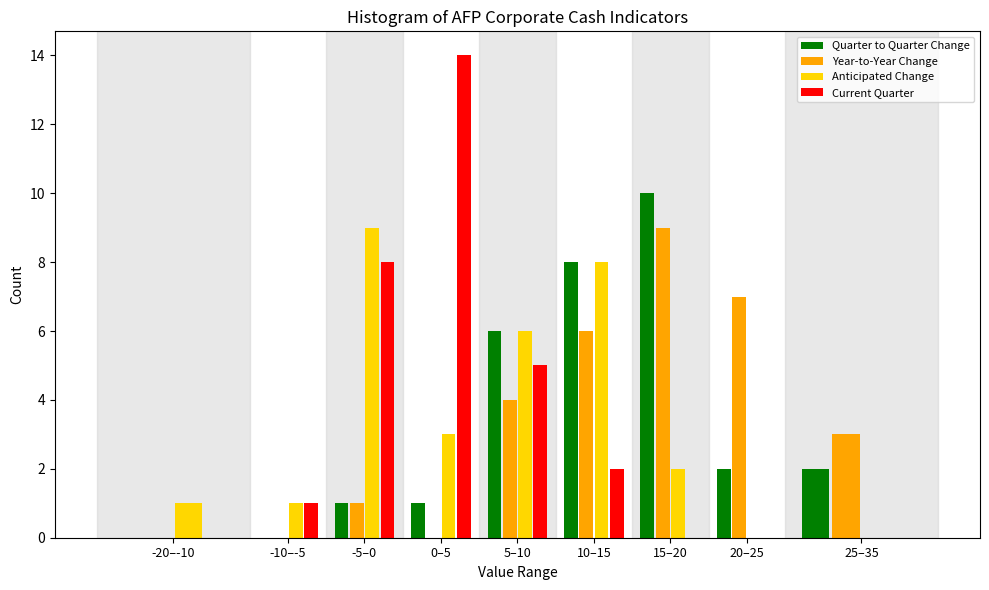

At which category is the sum across all series the highest?

10–15